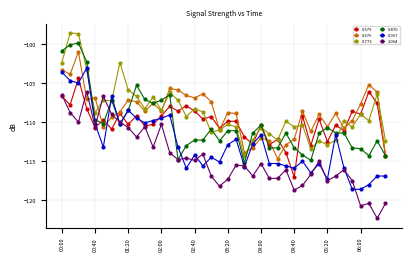

What is the value of the 0.579 point at the 20th from the left?

-110.8